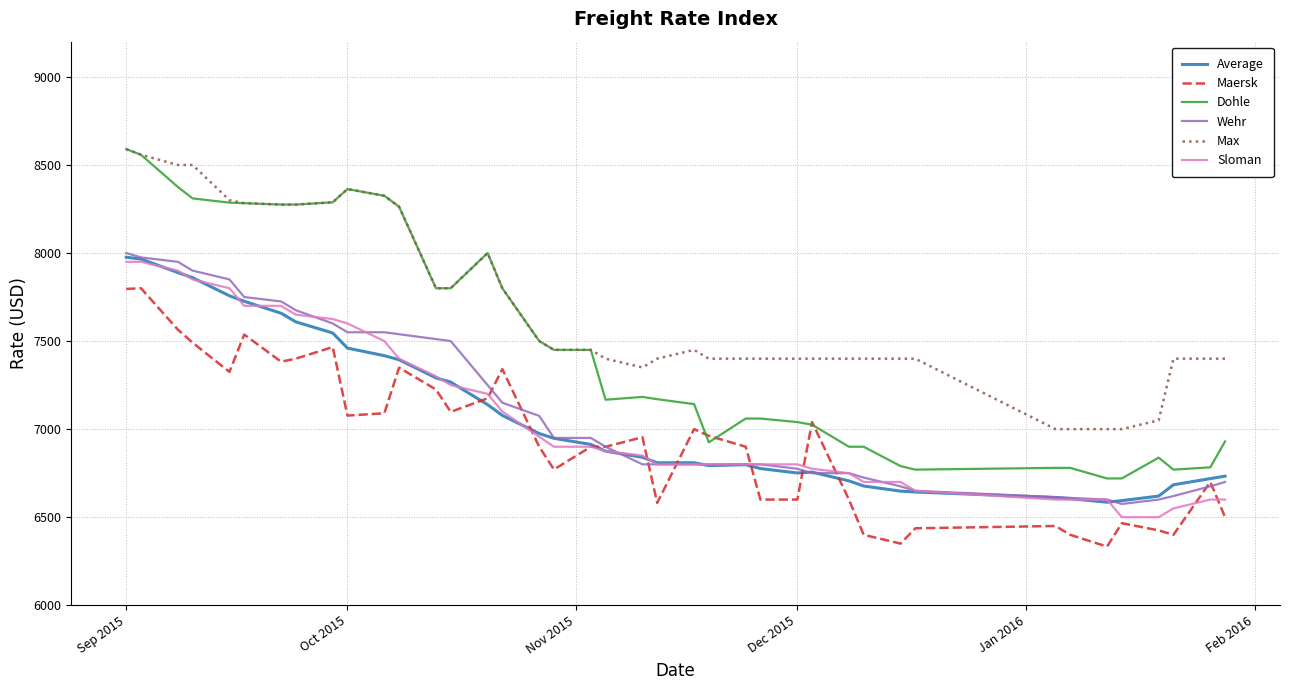

True or false: Max and Average intersect in this chart.

False